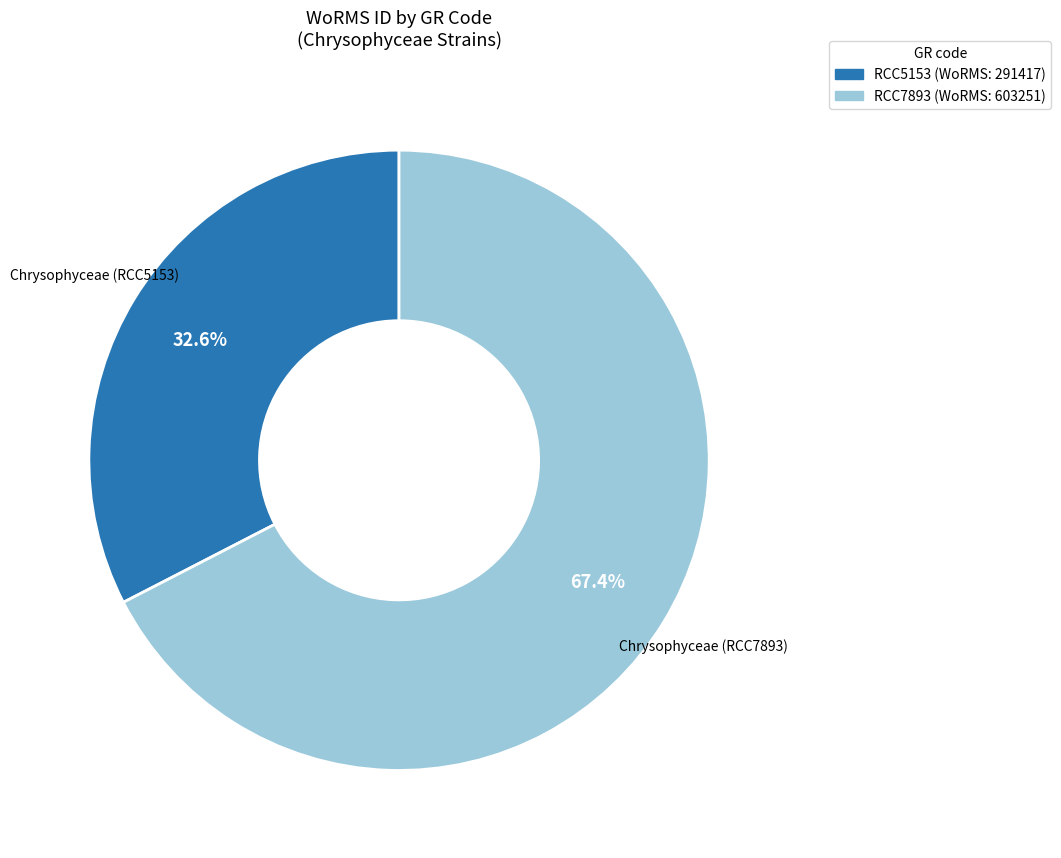

Is there a majority slice in this chart?

Yes